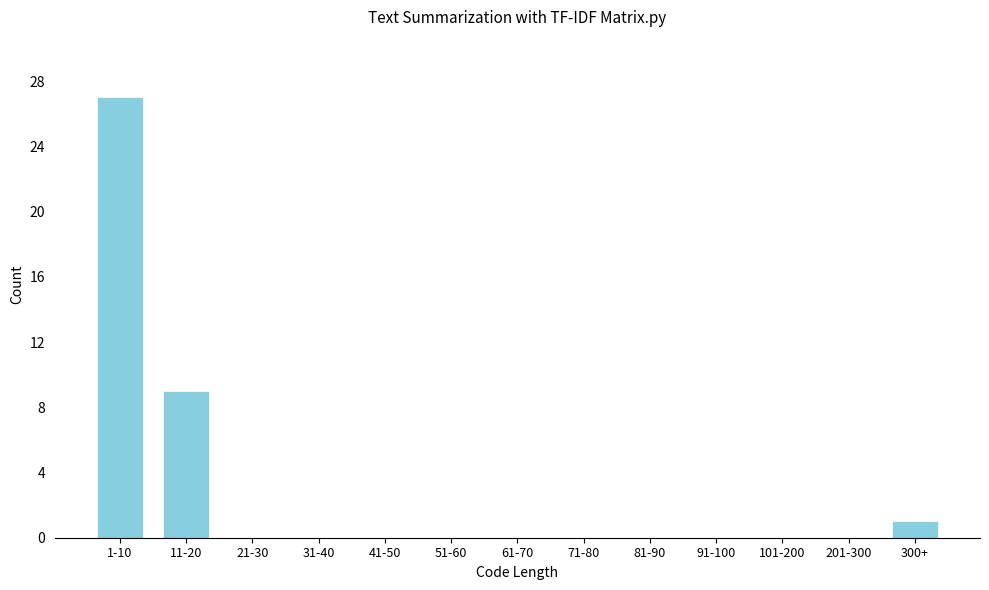

Reading right to left, list all the values displayed in this chart.

300+=1	201-300=0	101-200=0	91-100=0	81-90=0	71-80=0	61-70=0	51-60=0	41-50=0	31-40=0	21-30=0	11-20=9	1-10=27